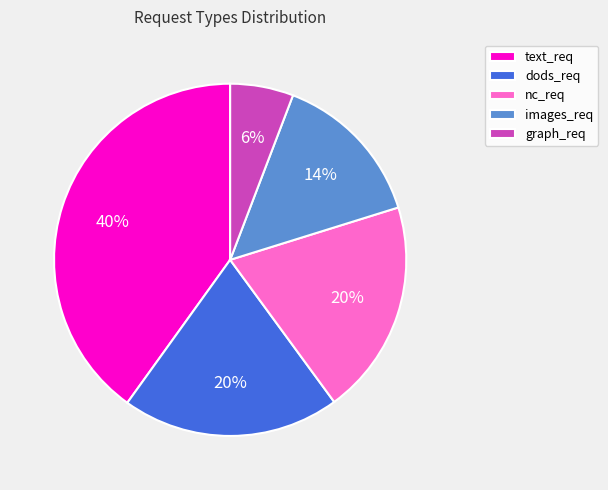

The nc_req slice represents 30% of the pie. True or false?

False